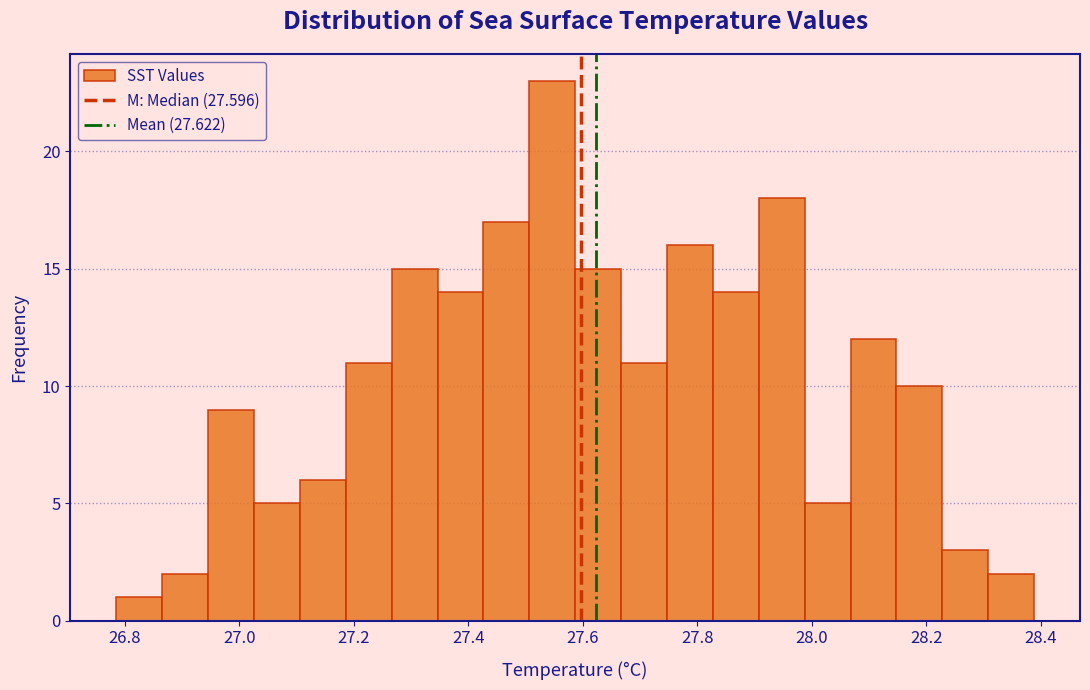

Reading left to right, list every bar in this chart as the range it spans on the x-axis followed by its height. Neither the bar edges nor the heights are printed on the chart, so give them approximately, as read against the axes.

26.78 to 26.86: 1
26.86 to 26.94: 2
26.94 to 27.02: 9
27.02 to 27.10: 5
27.10 to 27.18: 6
27.18 to 27.26: 11
27.26 to 27.34: 15
27.34 to 27.42: 14
27.42 to 27.50: 17
27.50 to 27.58: 23
27.58 to 27.66: 15
27.66 to 27.74: 11
27.74 to 27.82: 16
27.82 to 27.90: 14
27.90 to 27.98: 18
27.98 to 28.06: 5
28.06 to 28.14: 12
28.14 to 28.22: 10
28.22 to 28.30: 3
28.30 to 28.38: 2